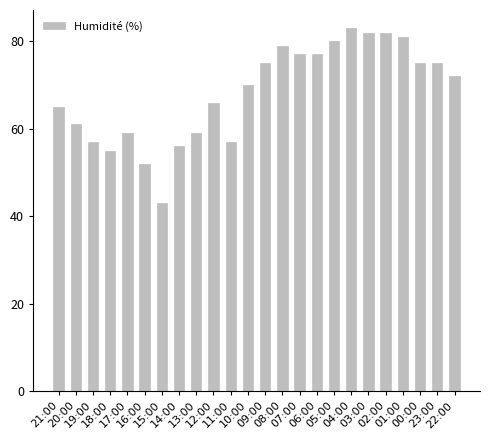

What is the label of the 3rd bar from the right?

00:00